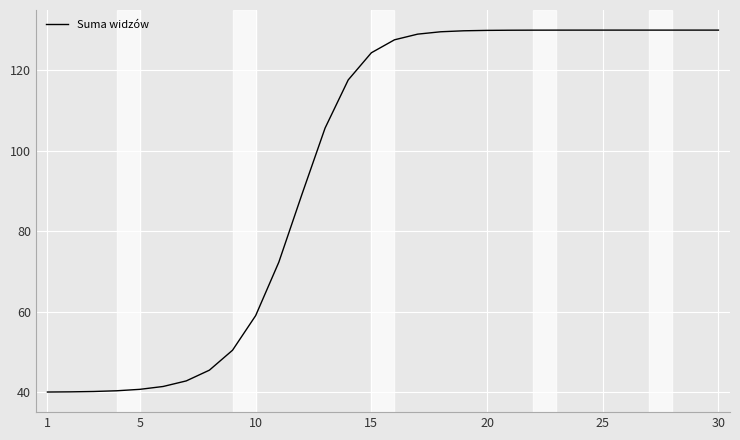

Does the chart have visible grid lines?

Yes